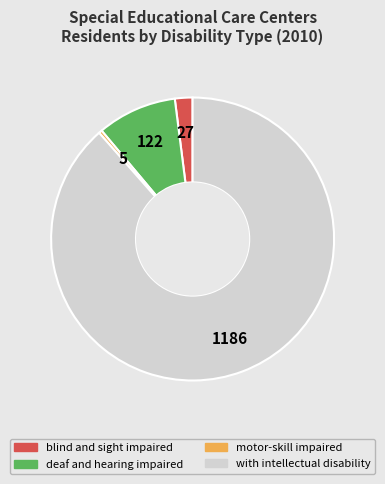

Does with intellectual disability account for over 50% of the chart?

Yes